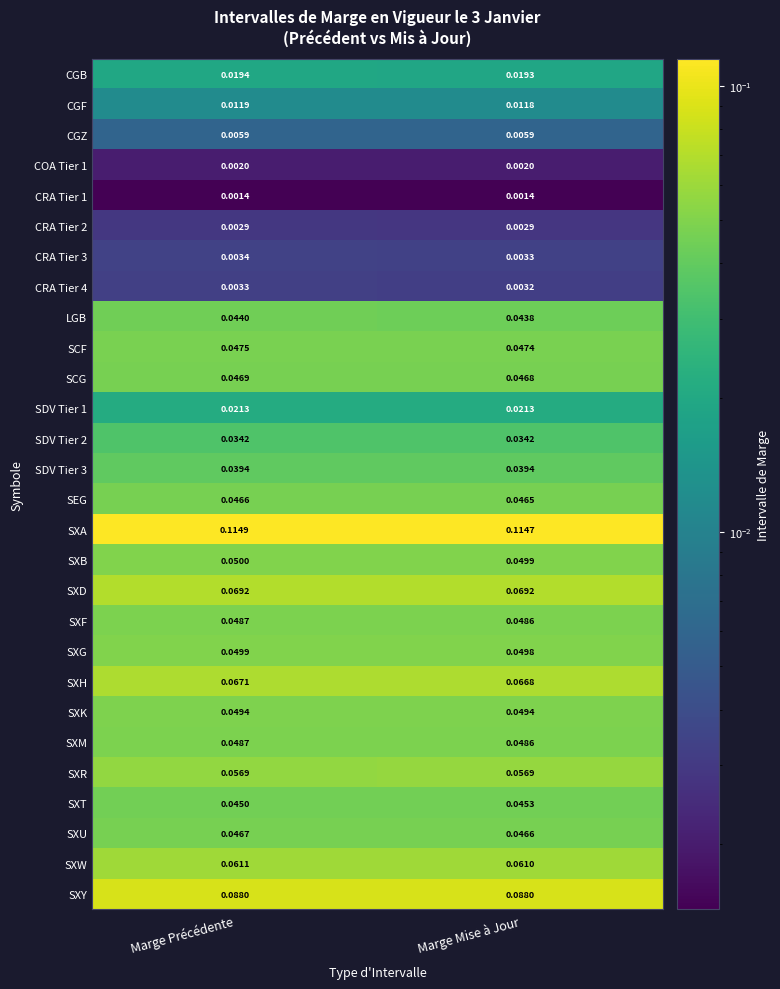

Which label corresponds to the largest value in the chart?

Marge Précédente